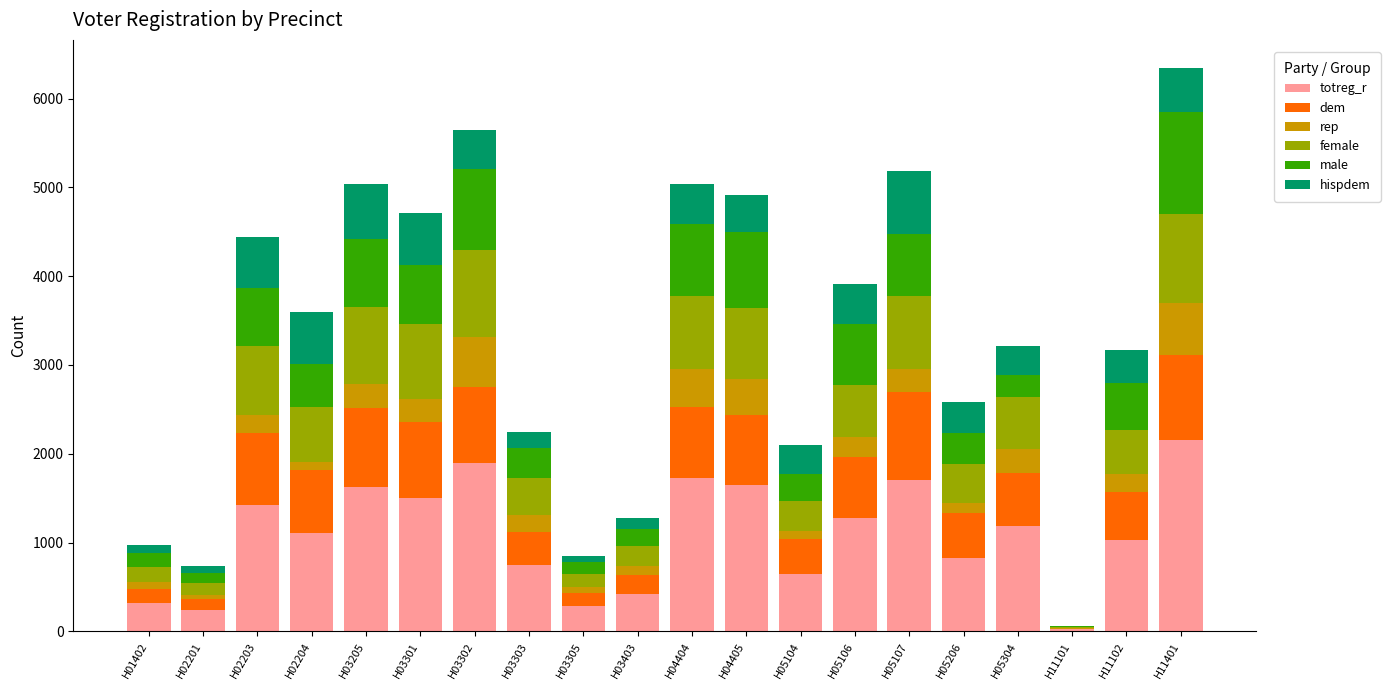

Is it true that totreg_r equals 1098 at H04405?

False